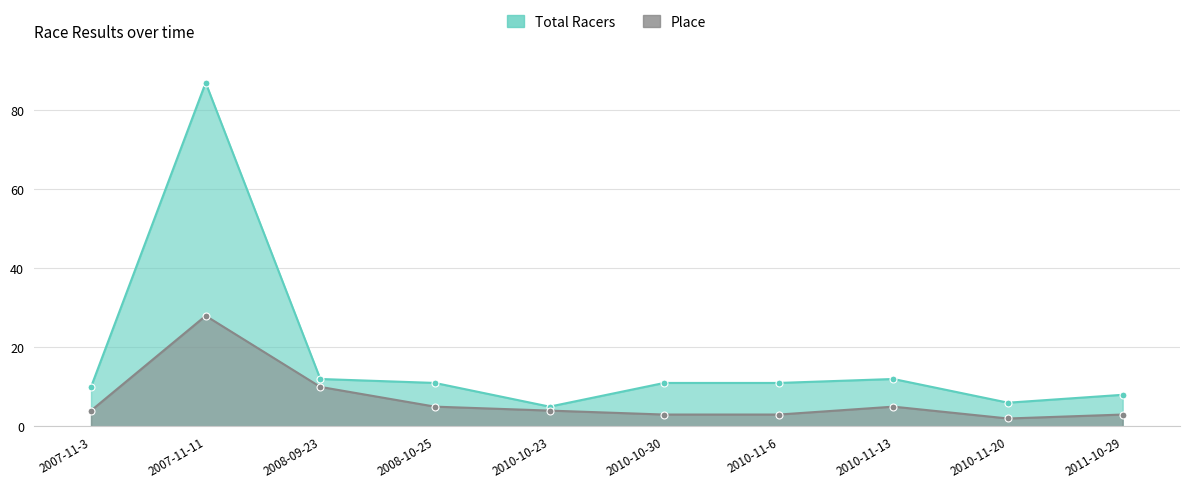

List the labels in order of Place value, smallest first.

2010-11-20, 2010-10-30, 2010-11-6, 2011-10-29, 2007-11-3, 2010-10-23, 2008-10-25, 2010-11-13, 2008-09-23, 2007-11-11